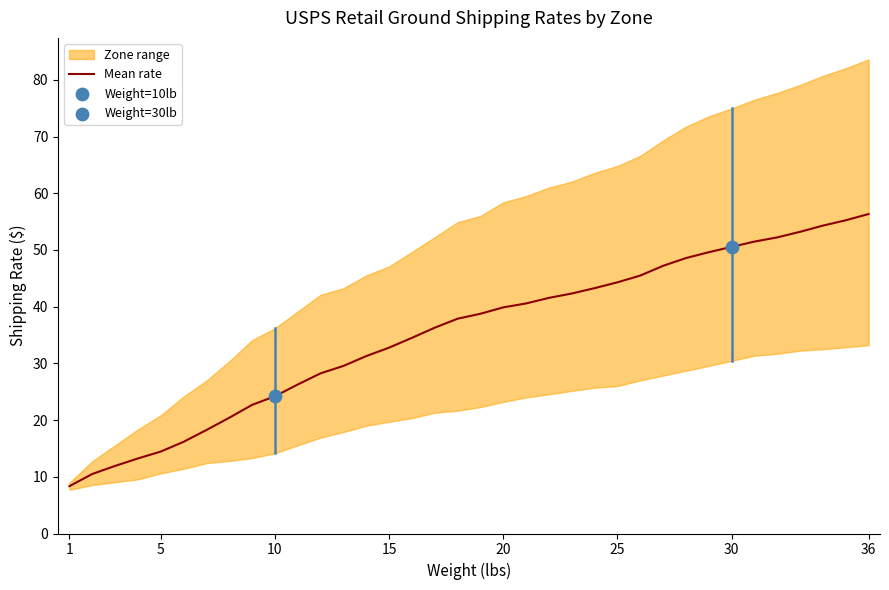

What is the highest value of the Mean rate series?

56.3